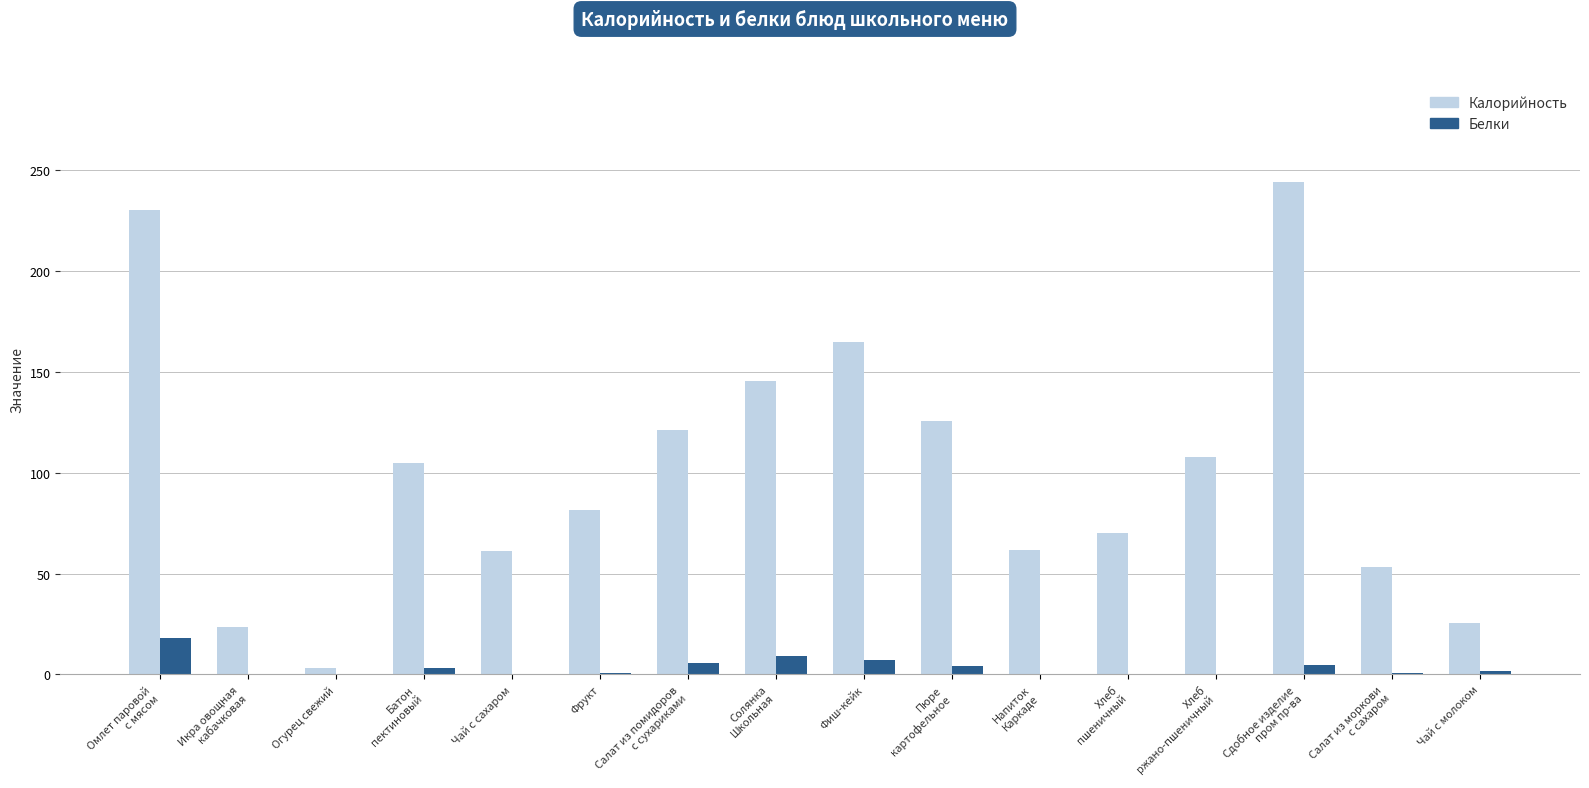

Which series has the largest total across all categories?

Калорийность